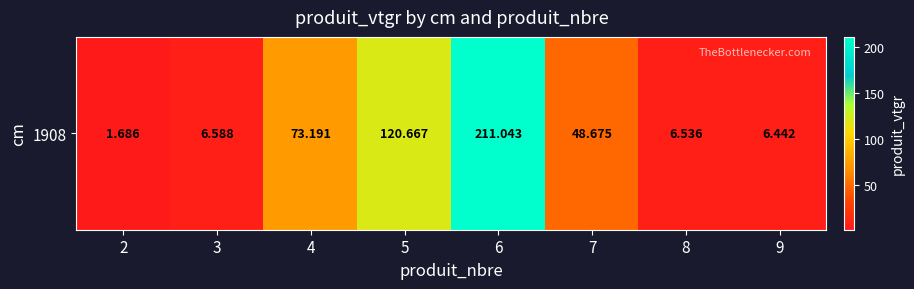

List the labels in order of value, largest first.

6, 5, 4, 7, 3, 8, 9, 2